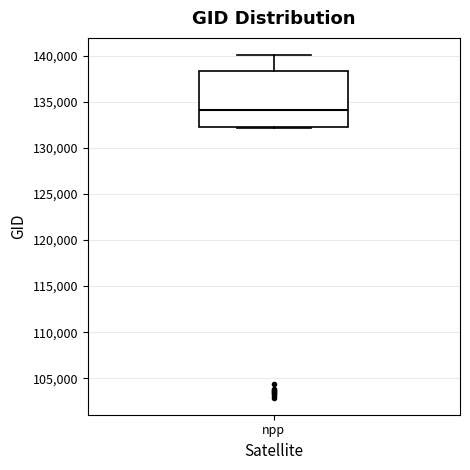

Read this box plot against the y-axis: the position of the median line, the range covered by the box, and the ends of both whiskers. The values are not printed on the chart, so give them approximately, as read against the axis.

median 134000, box 132500 to 138500, whiskers 132000 to 140000